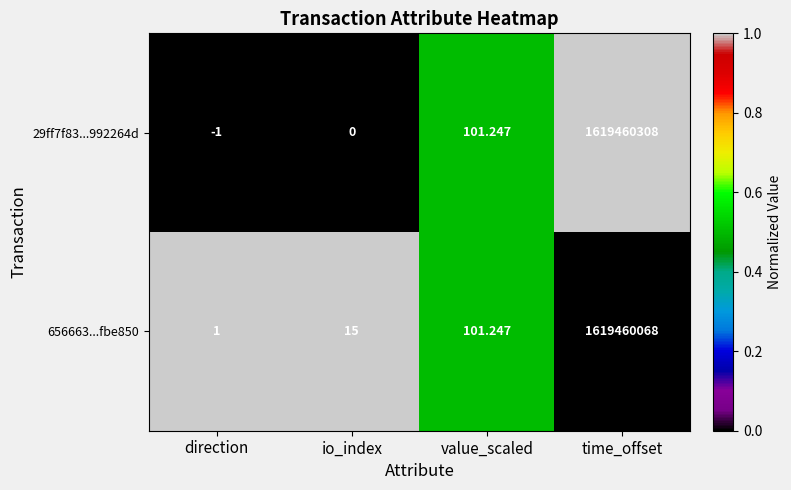

List the labels in order of 29ff7f83...992264d value, largest first.

time_offset, value_scaled, io_index, direction